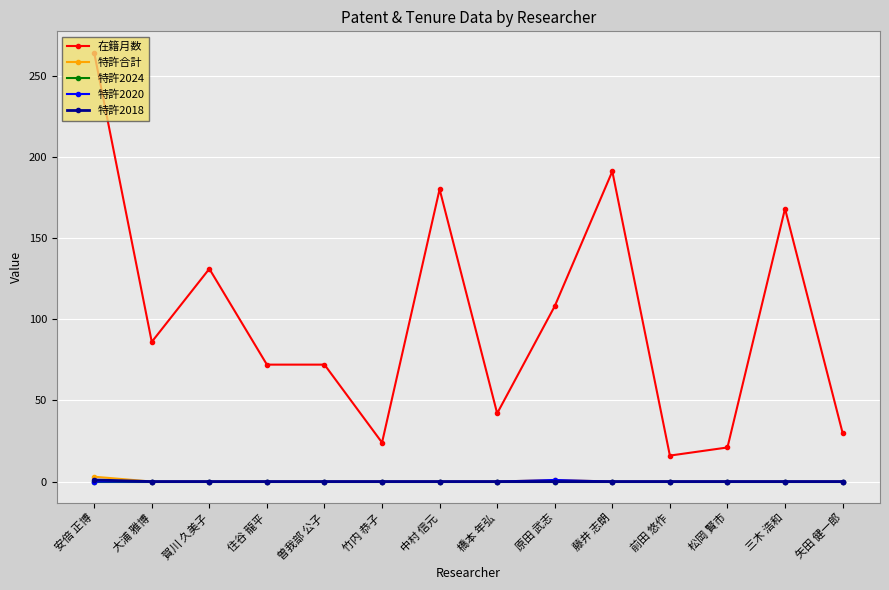

How many distinct data groups are displayed?

5